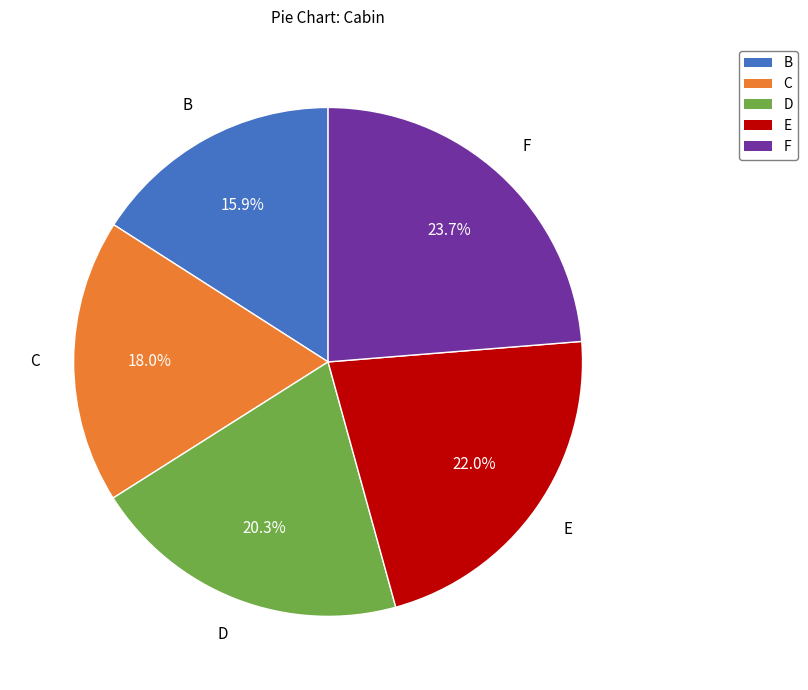

Is there a majority slice in this chart?

No